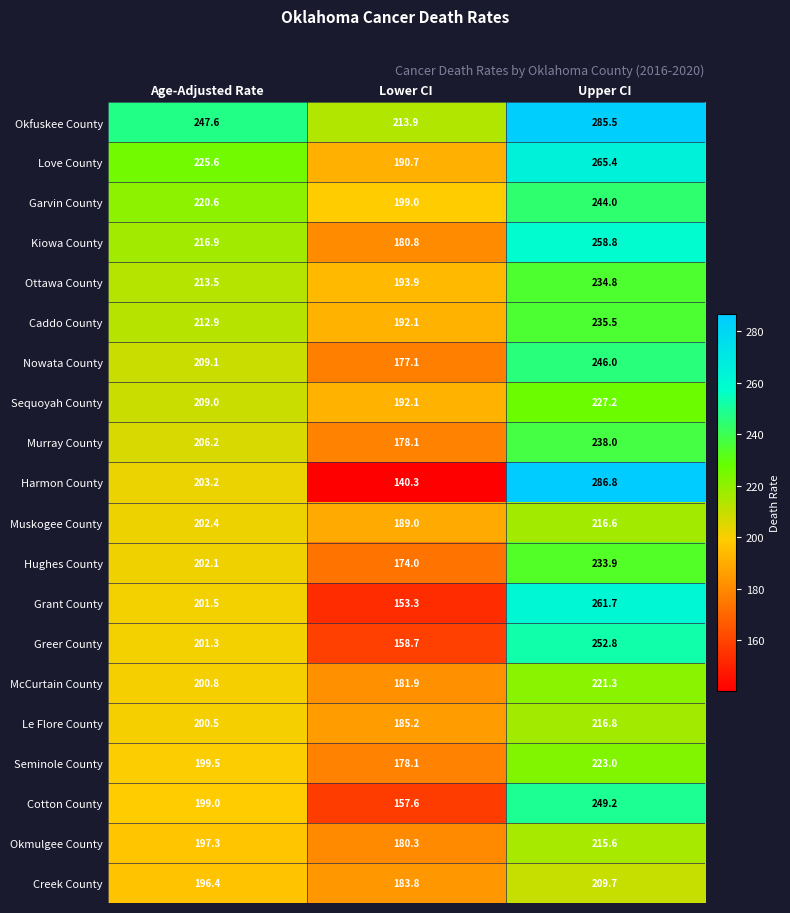

At Upper CI, list the series in order from largest to smallest.

Harmon County, Okfuskee County, Love County, Grant County, Kiowa County, Greer County, Cotton County, Nowata County, Garvin County, Murray County, Caddo County, Ottawa County, Hughes County, Sequoyah County, Seminole County, McCurtain County, Le Flore County, Muskogee County, Okmulgee County, Creek County